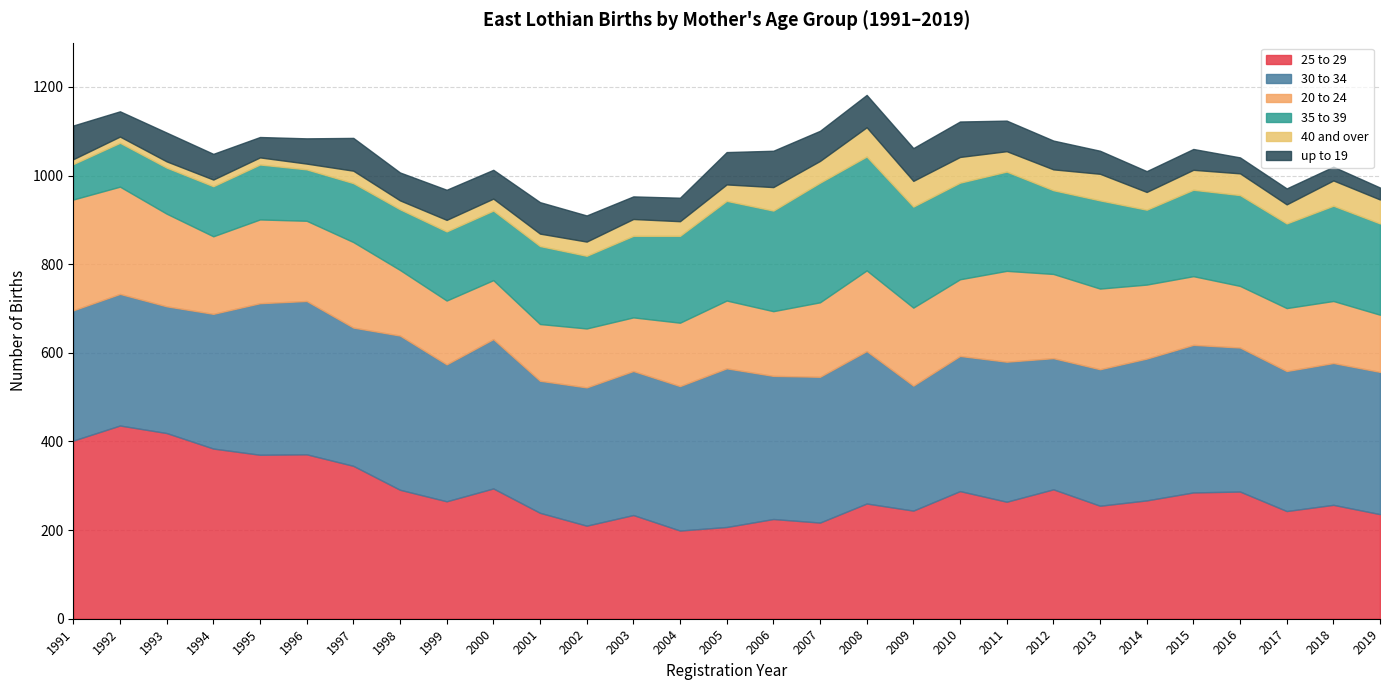

Reading right to left, list all the values displayed in this chart.

25 to 29: 2019=236	2018=257	2017=243	2016=287	2015=285	2014=267	2013=255	2012=292	2011=264	2010=288	2009=244	2008=260	2007=217	2006=225	2005=207	2004=199	2003=234	2002=210	2001=239	2000=294	1999=265	1998=291	1997=345	1996=371	1995=370	1994=384	1993=419	1992=436	1991=402
30 to 34: 2019=321	2018=320	2017=316	2016=325	2015=333	2014=320	2013=308	2012=296	2011=316	2010=305	2009=282	2008=344	2007=329	2006=323	2005=358	2004=326	2003=325	2002=312	2001=298	2000=337	1999=309	1998=348	1997=312	1996=346	1995=342	1994=304	1993=286	1992=297	1991=294
20 to 24: 2019=129	2018=140	2017=142	2016=139	2015=155	2014=167	2013=182	2012=190	2011=205	2010=173	2009=176	2008=182	2007=168	2006=146	2005=153	2004=143	2003=121	2002=133	2001=128	2000=133	1999=144	1998=148	1997=193	1996=181	1995=189	1994=175	1993=209	1992=242	1991=250
35 to 39: 2019=206	2018=215	2017=191	2016=205	2015=195	2014=169	2013=199	2012=189	2011=224	2010=218	2009=228	2008=257	2007=270	2006=227	2005=225	2004=196	2003=184	2002=164	2001=176	2000=157	1999=156	1998=137	1997=133	1996=116	1995=124	1994=113	1993=104	1992=99	1991=80
40 and over: 2019=54	2018=57	2017=43	2016=49	2015=45	2014=40	2013=60	2012=47	2011=46	2010=58	2009=58	2008=66	2007=49	2006=53	2005=37	2004=33	2003=38	2002=32	2001=28	2000=27	1999=26	1998=20	1997=28	1996=13	1995=16	1994=15	1993=14	1992=14	1991=11
up to 19: 2019=27	2018=31	2017=36	2016=36	2015=47	2014=47	2013=52	2012=65	2011=69	2010=80	2009=74	2008=73	2007=68	2006=82	2005=73	2004=53	2003=51	2002=59	2001=71	2000=65	1999=68	1998=63	1997=74	1996=57	1995=46	1994=58	1993=65	1992=57	1991=76